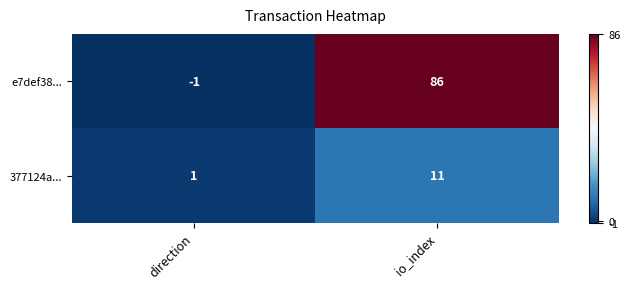

Reading right to left, transcribe all the data shown in this chart.

e7def38...: io_index=86	direction=-1
377124a...: io_index=11	direction=1